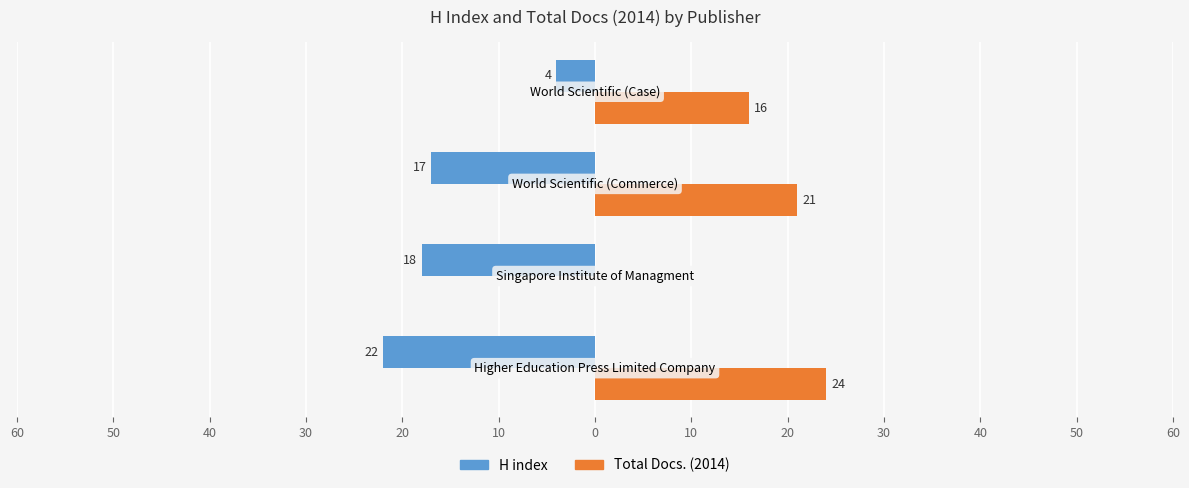

What are all the series names shown in the legend?

H index, Total Docs. (2014)